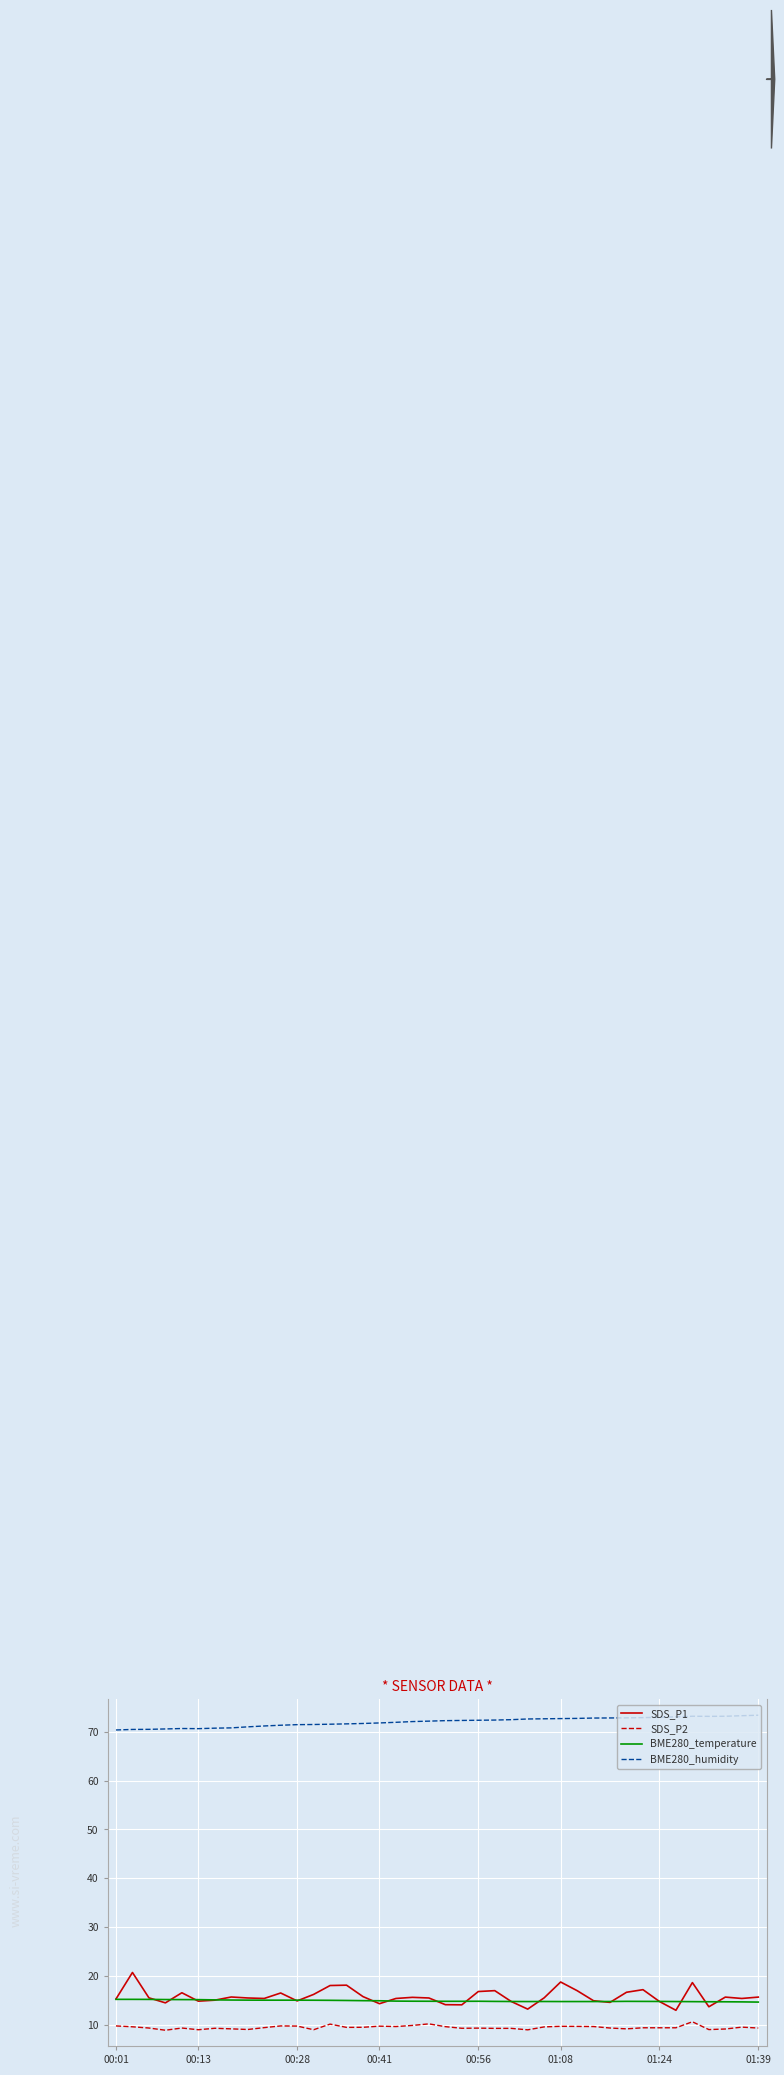

Rank the series by their maximum value, from highest to lowest.

BME280_humidity, SDS_P1, BME280_temperature, SDS_P2